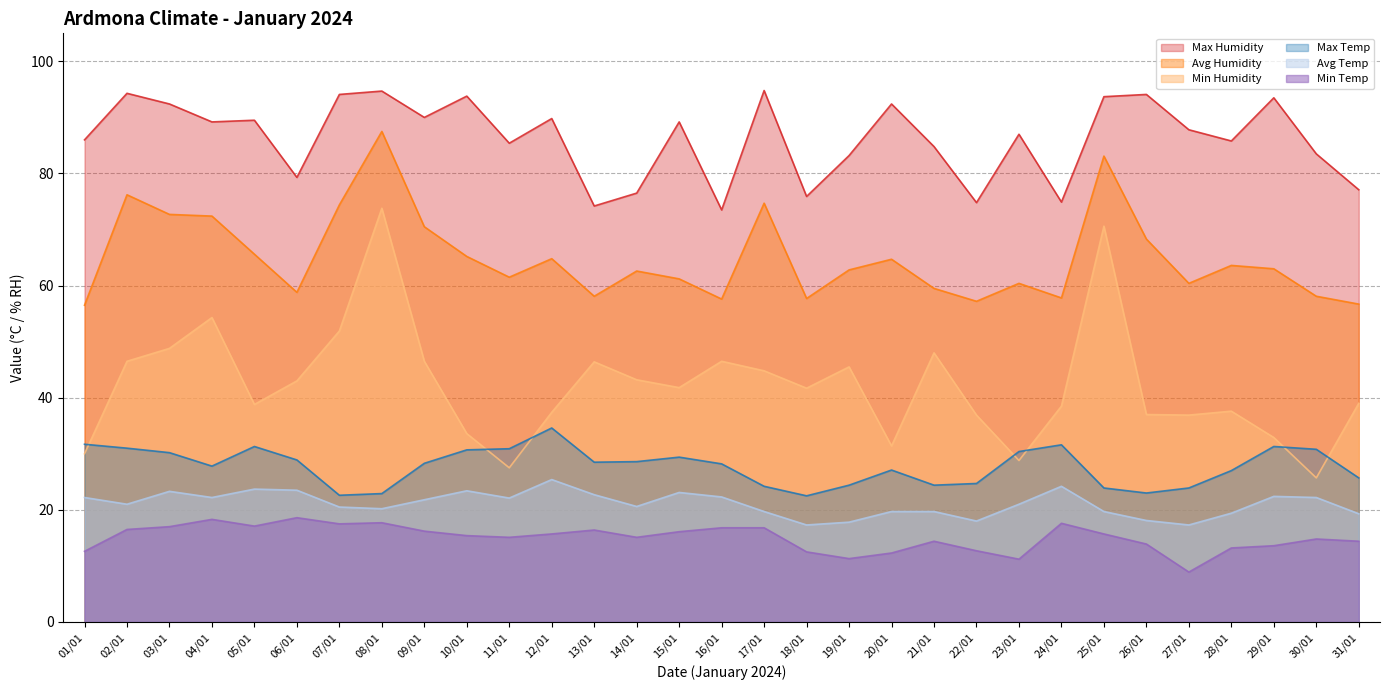

True or false: Max Temp and Avg Temp cross at least once.

False